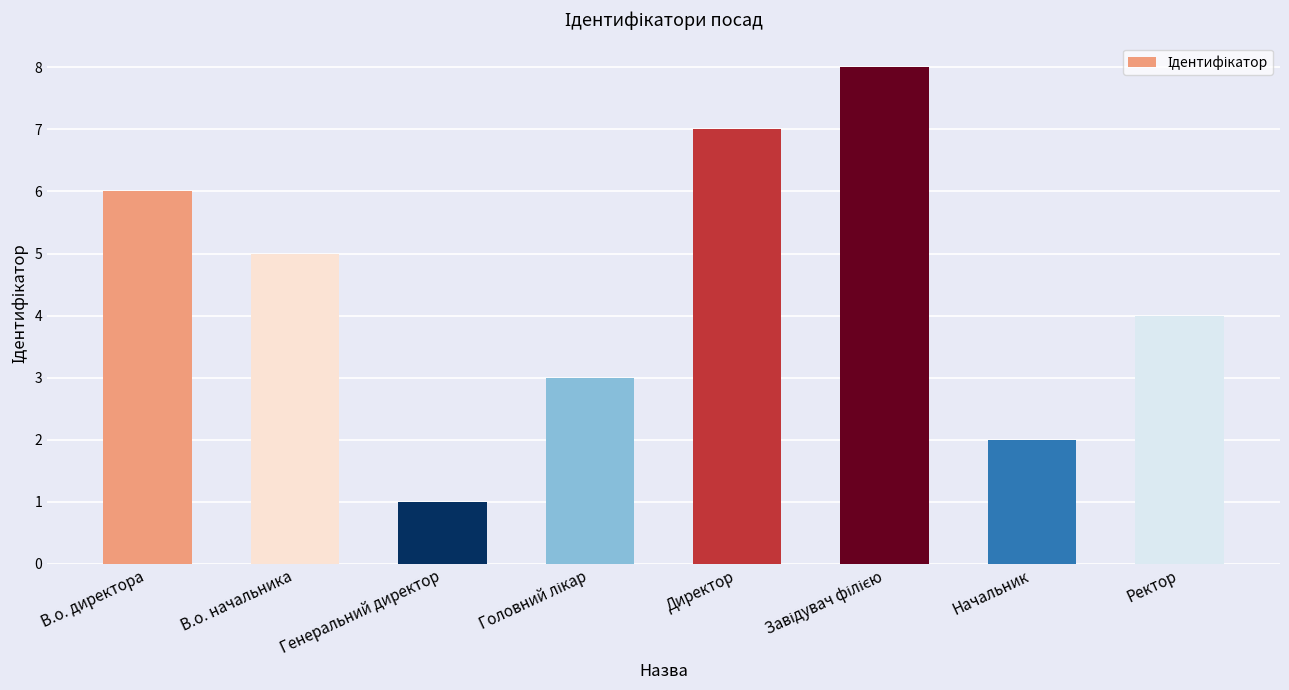

Which has a higher value, Директор or Начальник?

Директор